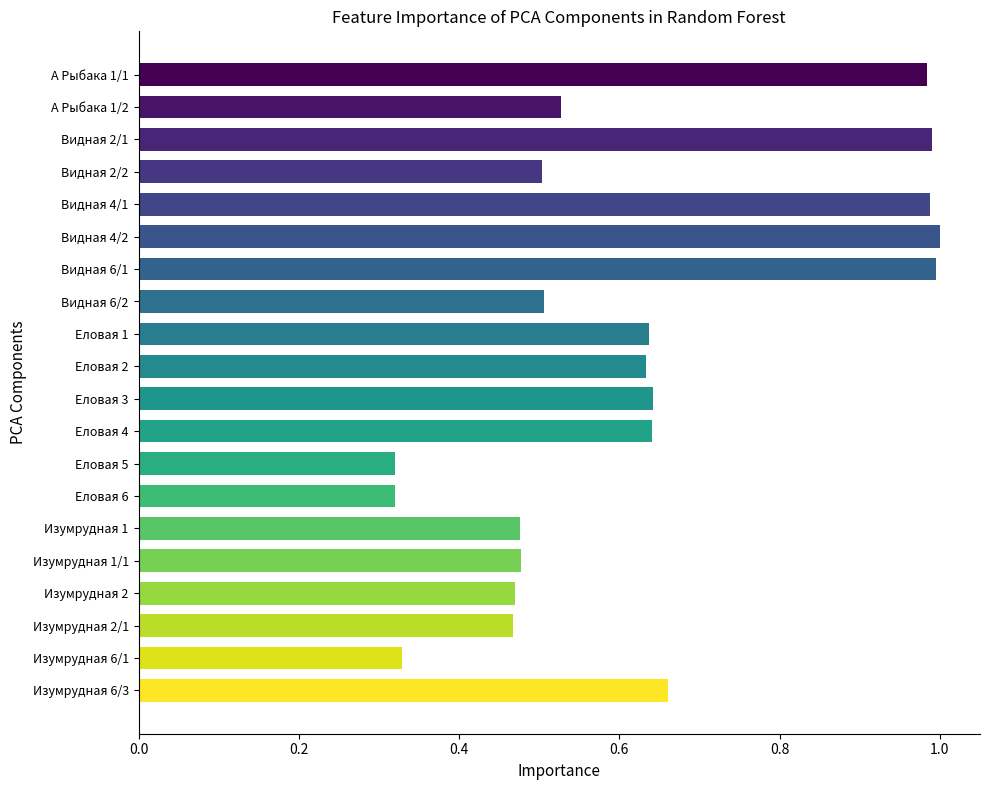

Is it true that the value at Видная 6/1 is 0.4?

False